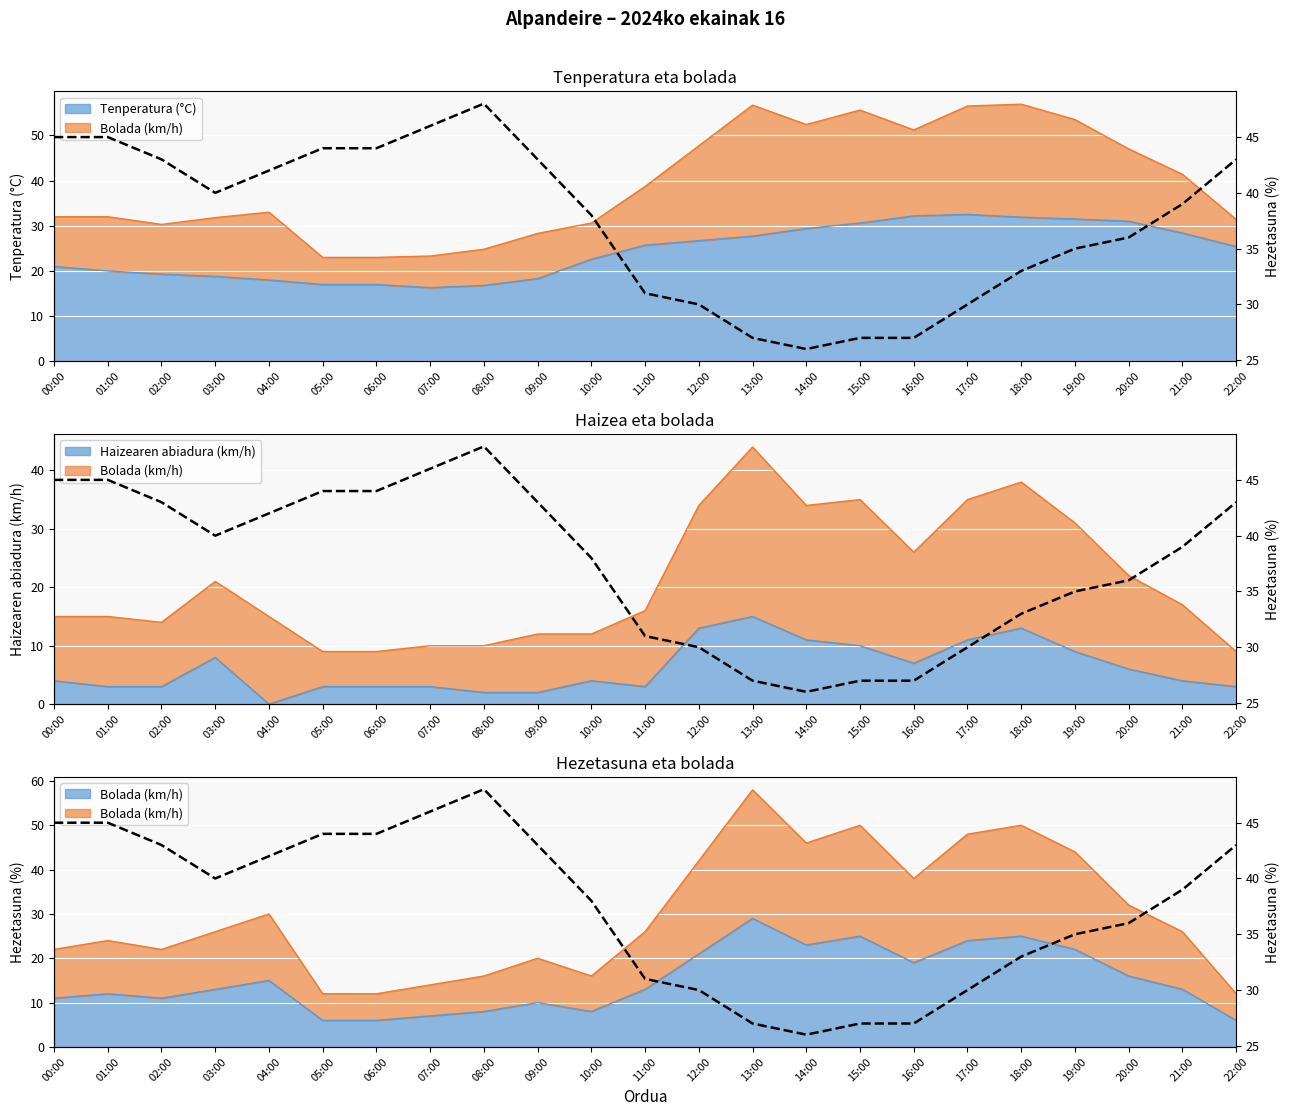

Reading right to left, list all the values displayed in this chart.

22:00=43	21:00=39	20:00=36	19:00=35	18:00=33	17:00=30	16:00=27	15:00=27	14:00=26	13:00=27	12:00=30	11:00=31	10:00=38	09:00=43	08:00=48	07:00=46	06:00=44	05:00=44	04:00=42	03:00=40	02:00=43	01:00=45	00:00=45